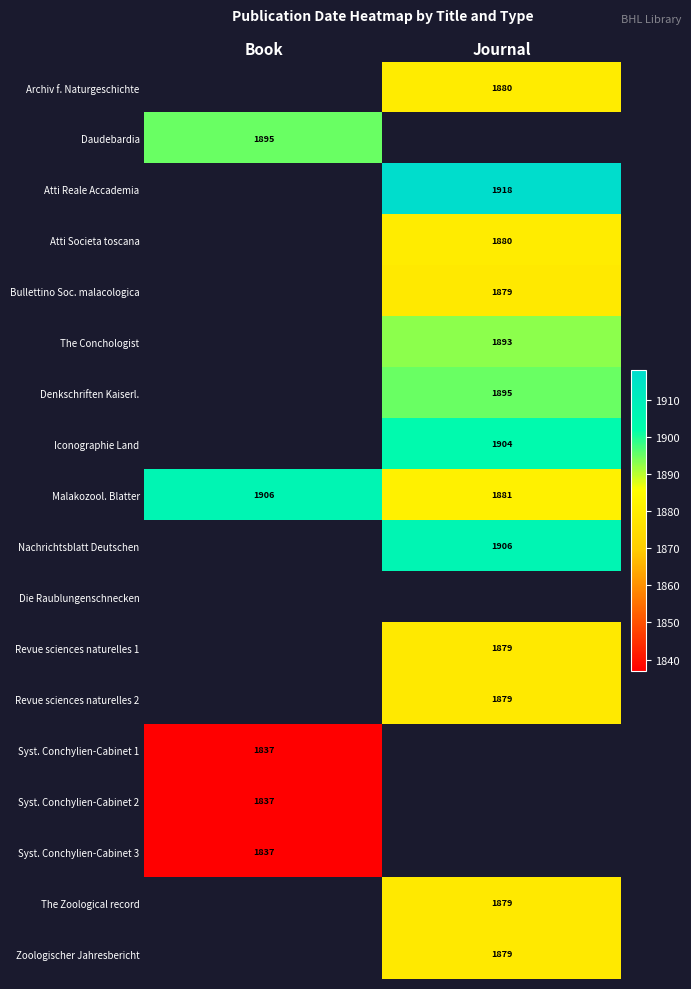

Is it true that Syst. Conchylien-Cabinet 3 equals 1217 at Book?

False